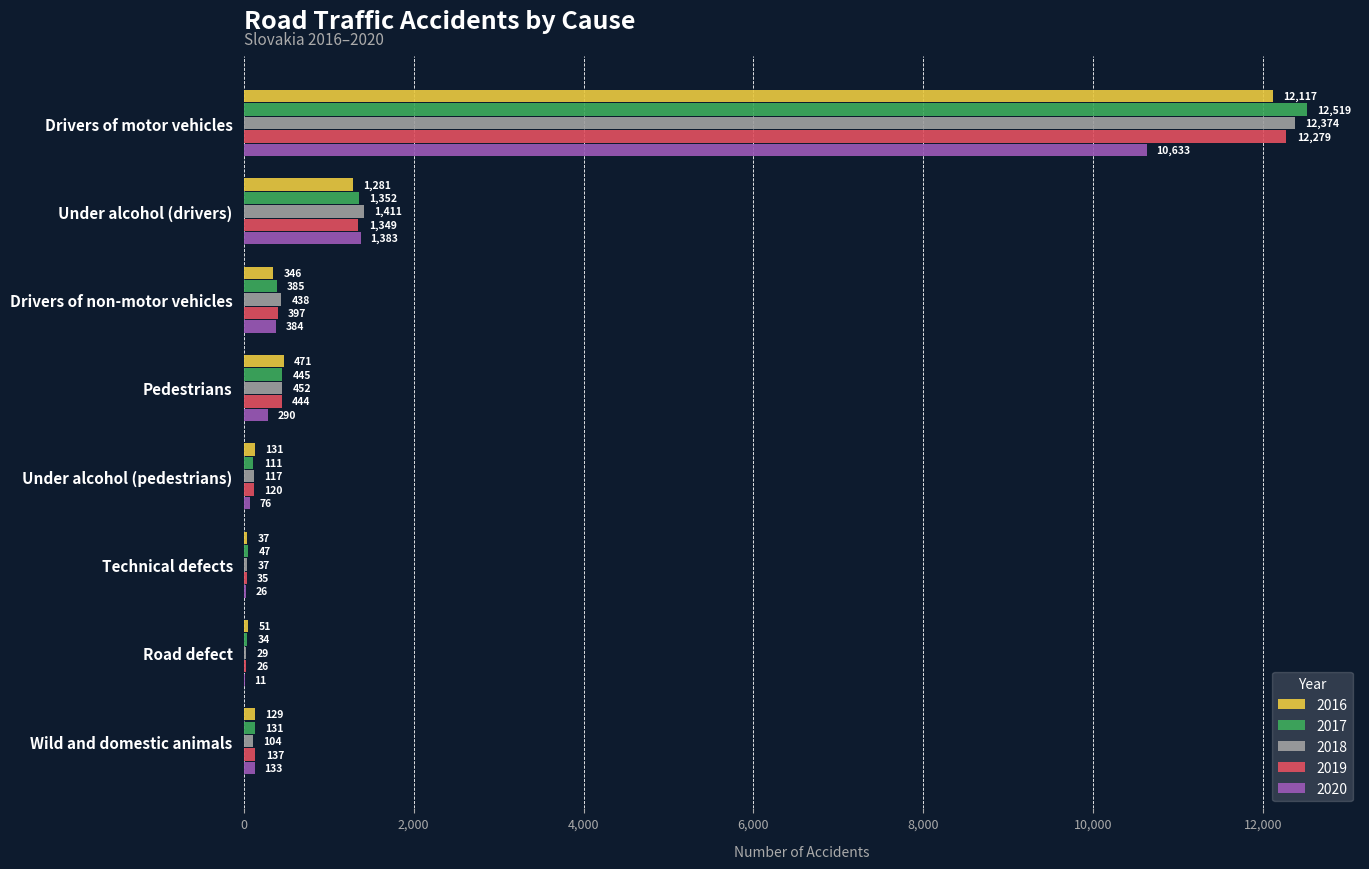

The 2017 series shows 445 at Pedestrians. True or false?

True